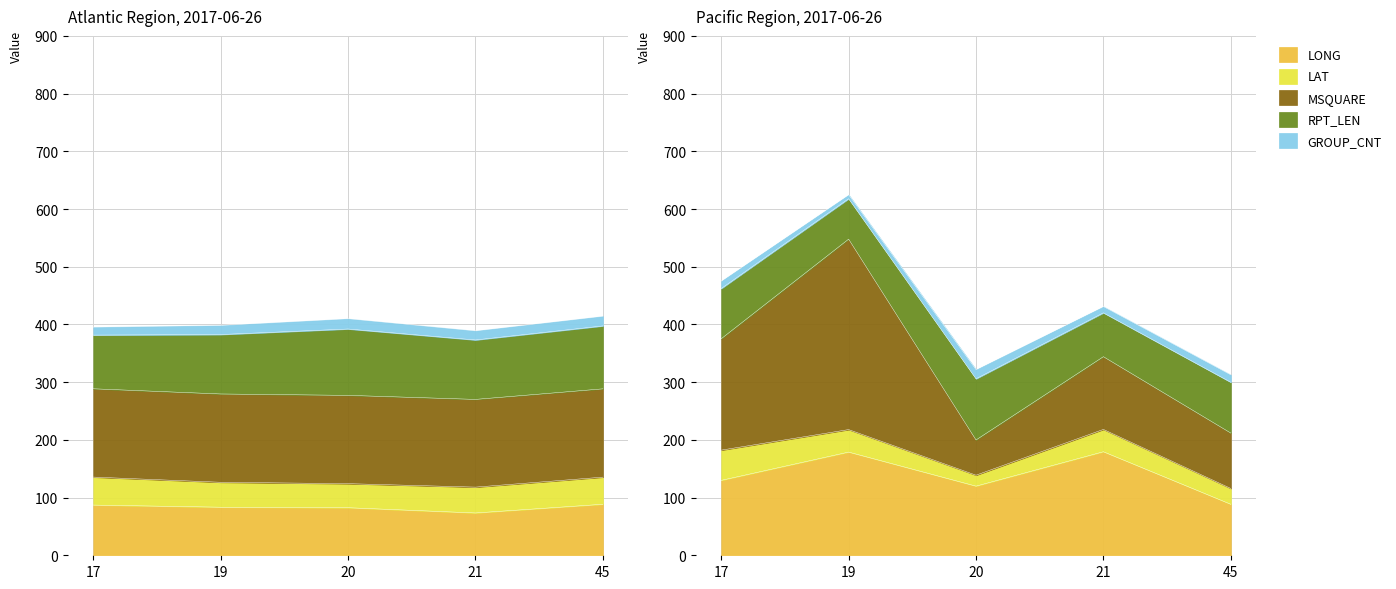

At which category does LAT reach its first local valley?

21